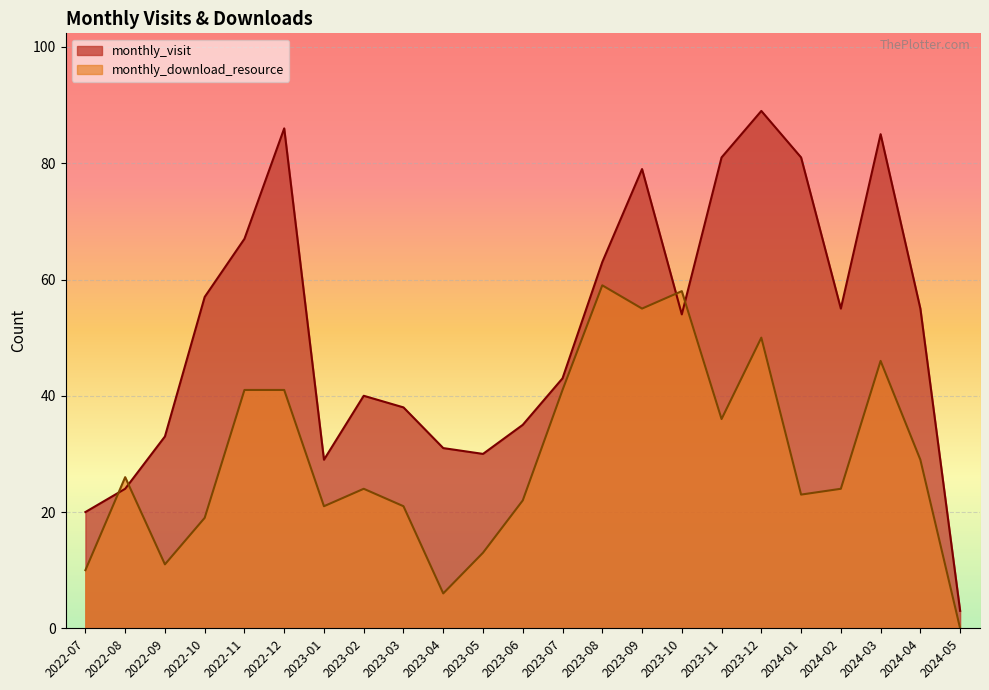

At which category does monthly_download_resource reach its first local peak?

2022-08